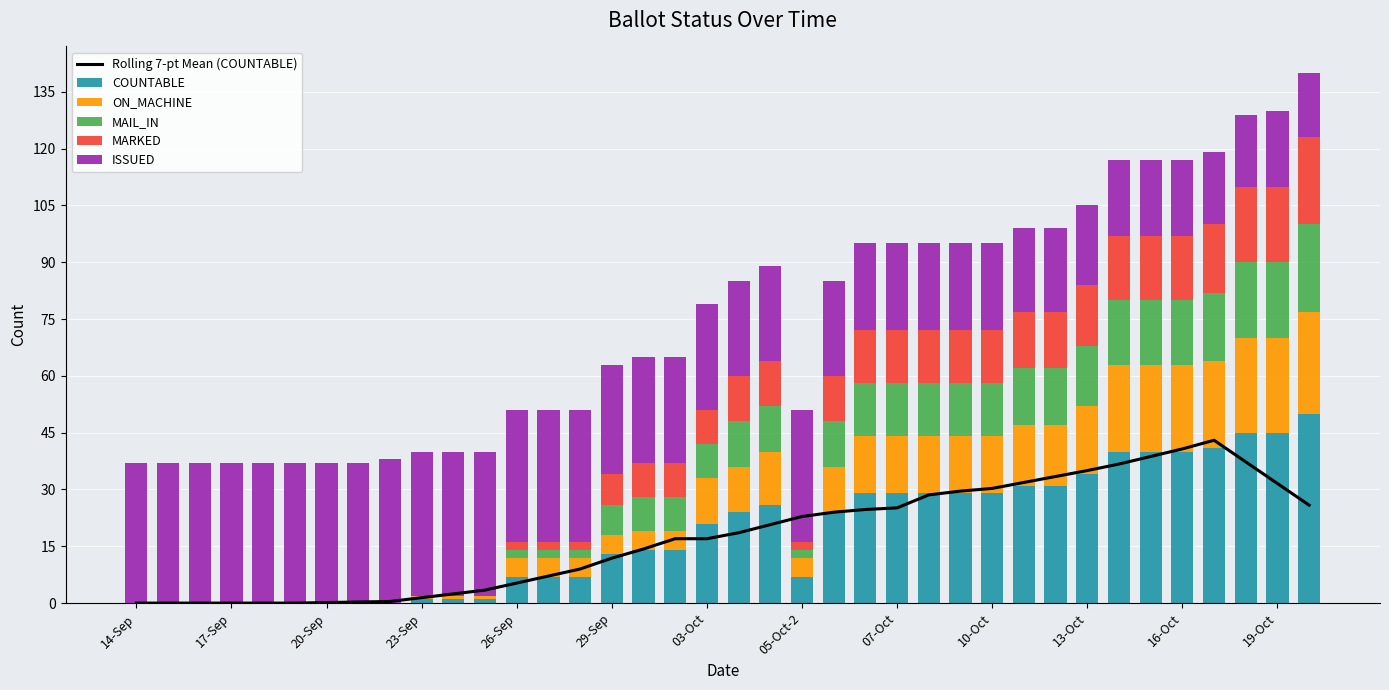

What is the highest value of the COUNTABLE series?

50